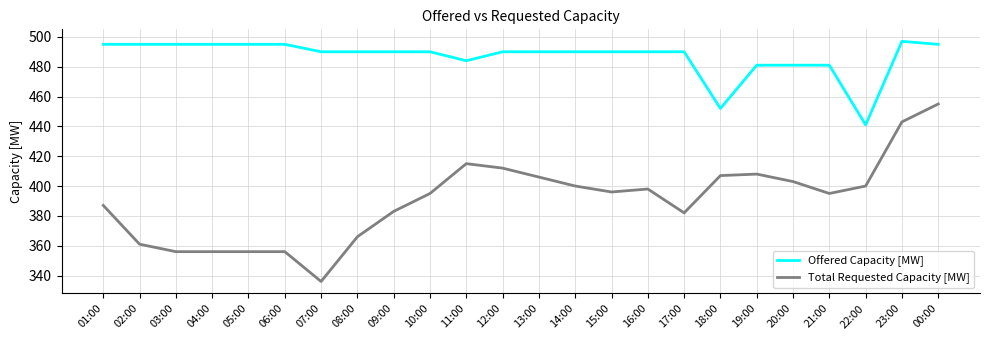

What is the maximum value shown in the chart?

497